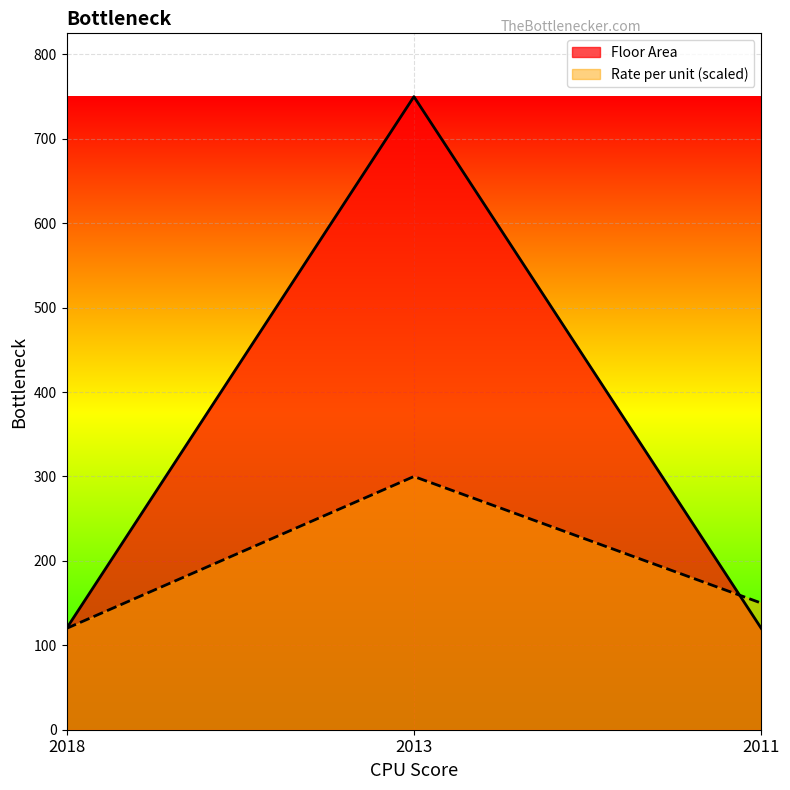

What is the maximum value for Floor Area?

750